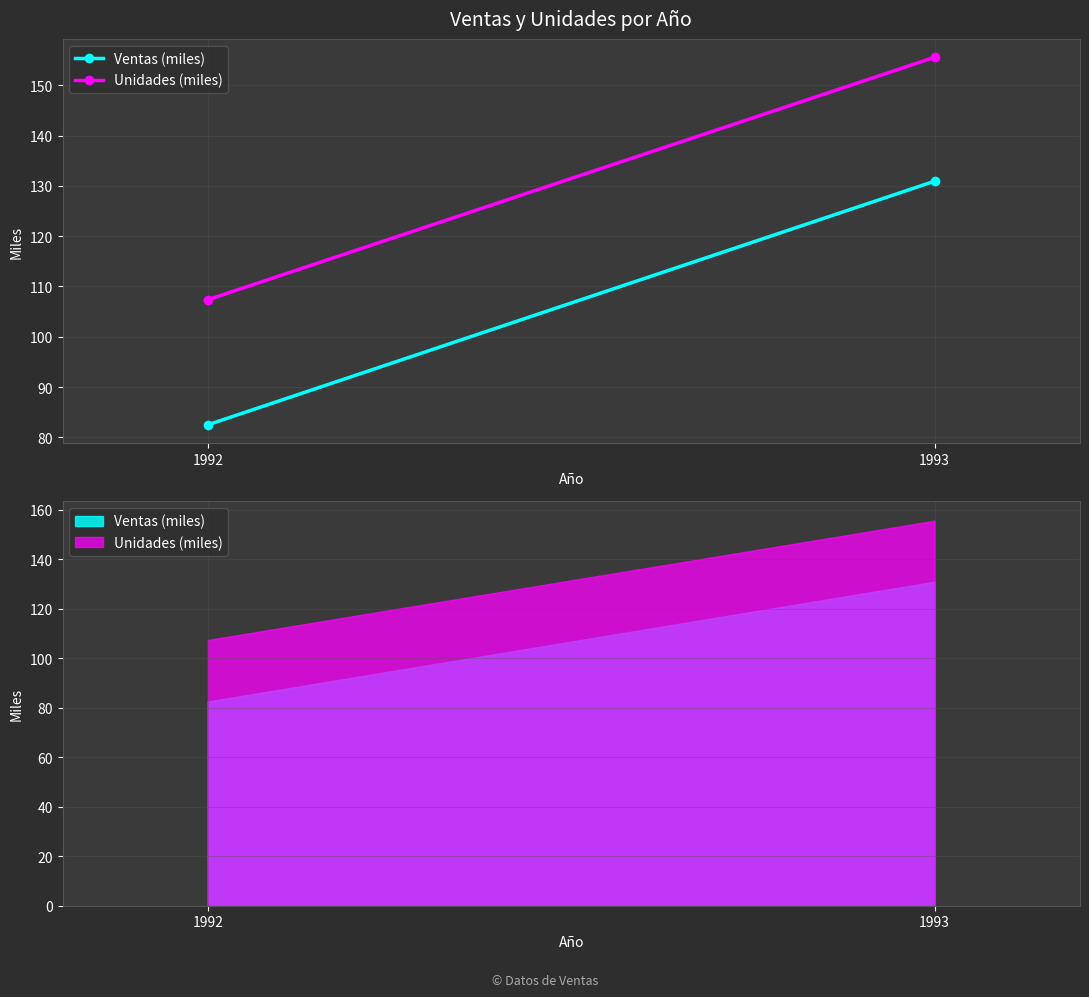

Reading left to right, what are all the values shown in this chart?

Ventas (miles): 1992=82.5	1993=130.9
Unidades (miles): 1992=107.4	1993=155.6